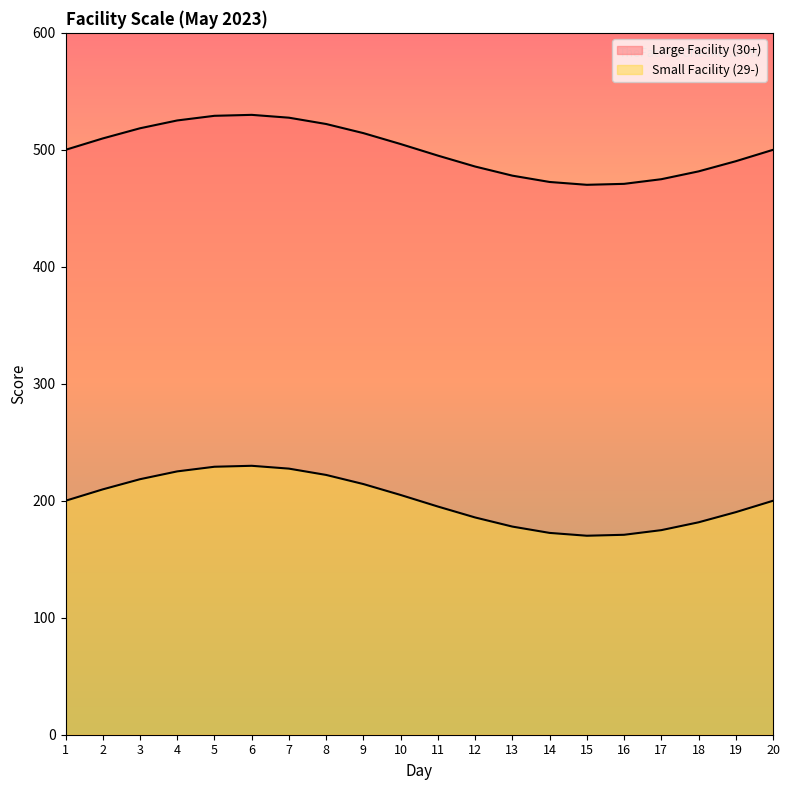

Which has a higher value, 5 or 13?

5